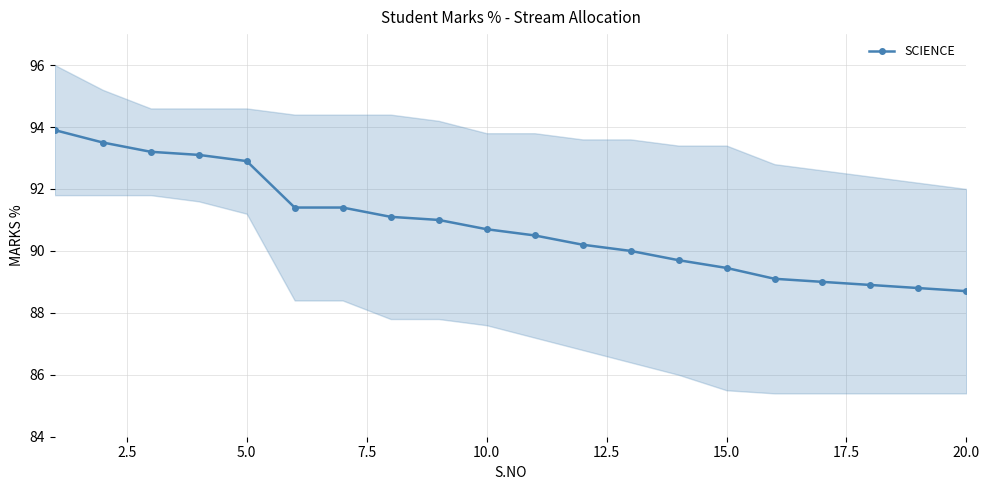

What is the sum of the values at 2.5 and 17.5?

184.6